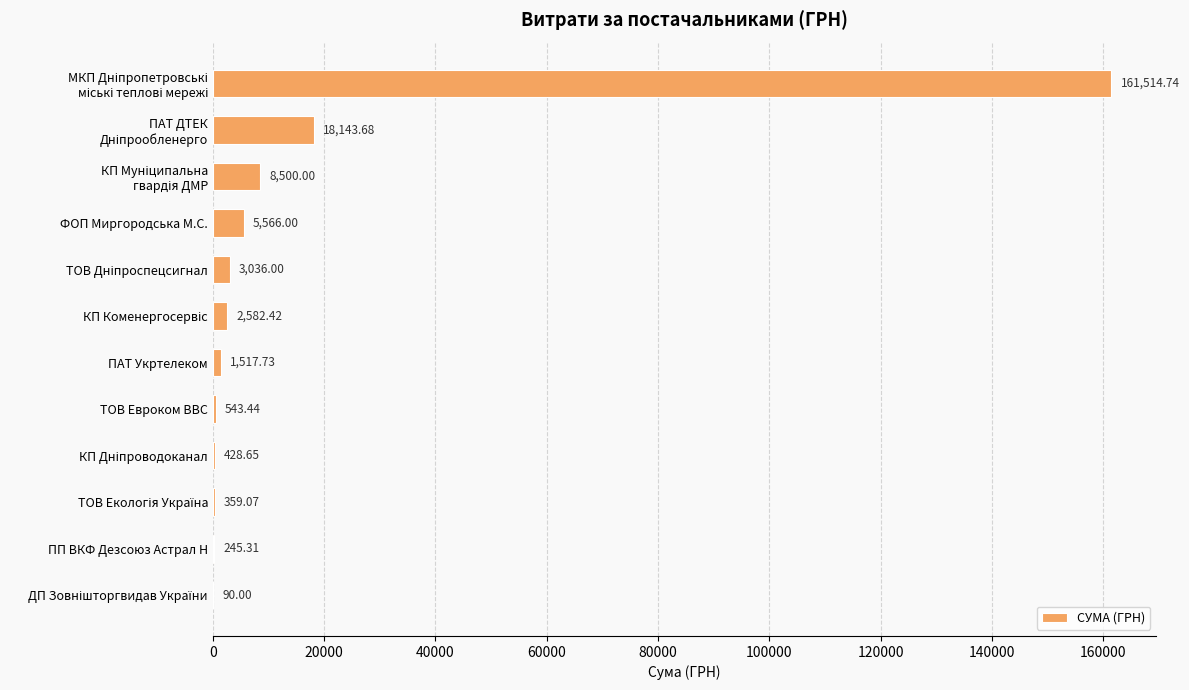

What is the sum of all values?

202527.0